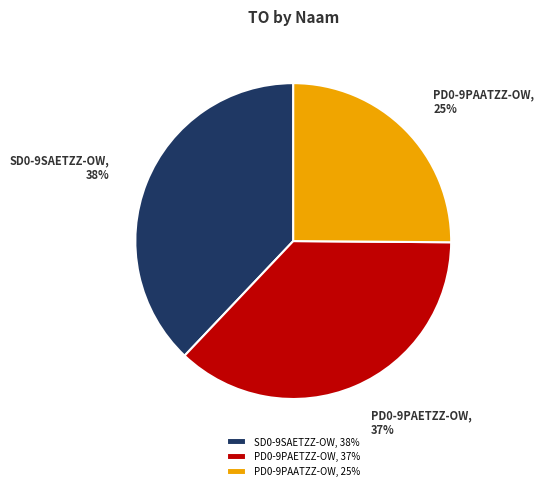

What percentage is the SD0-9SAETZZ-OW slice, to the nearest percent?

38%